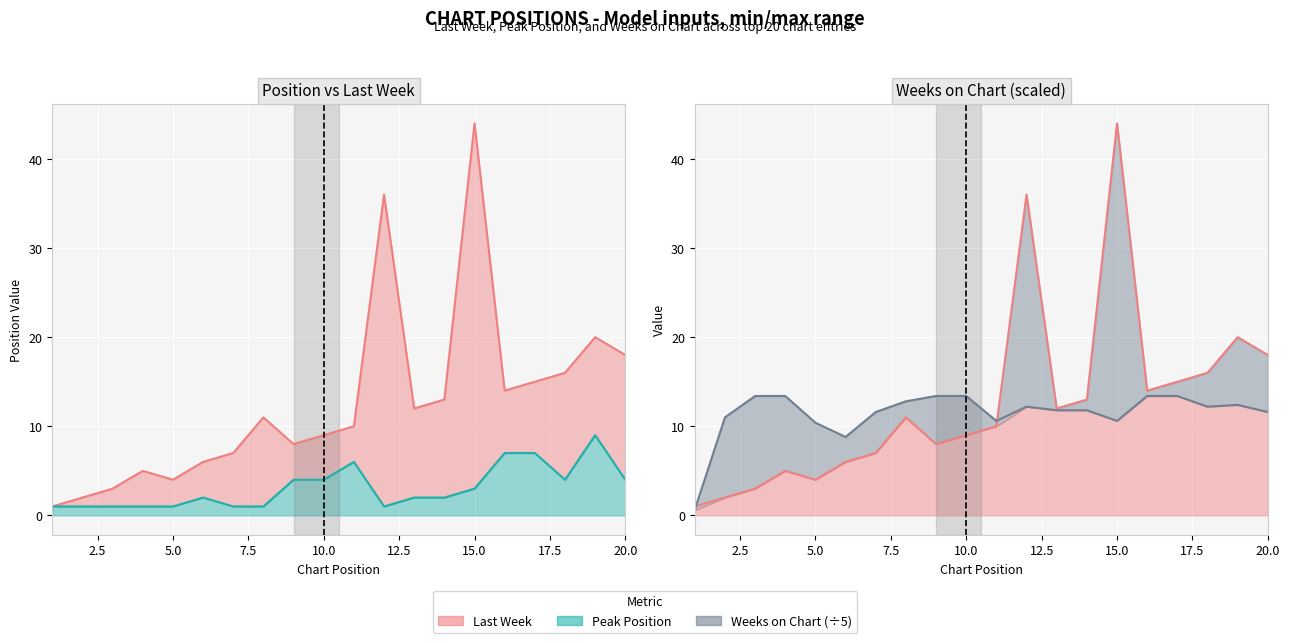

What is the spread (max minus min) of values at 14?

11.0